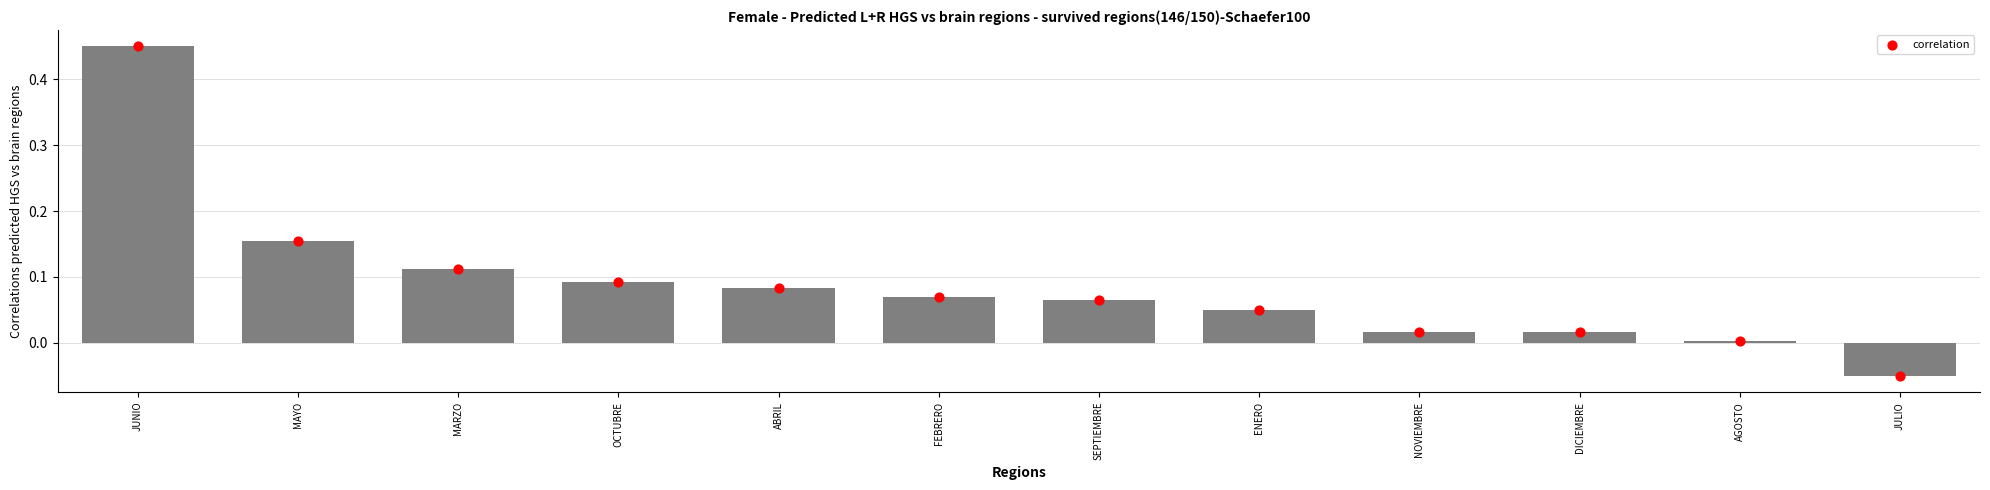

Between ENERO and MAYO, which is larger?

MAYO